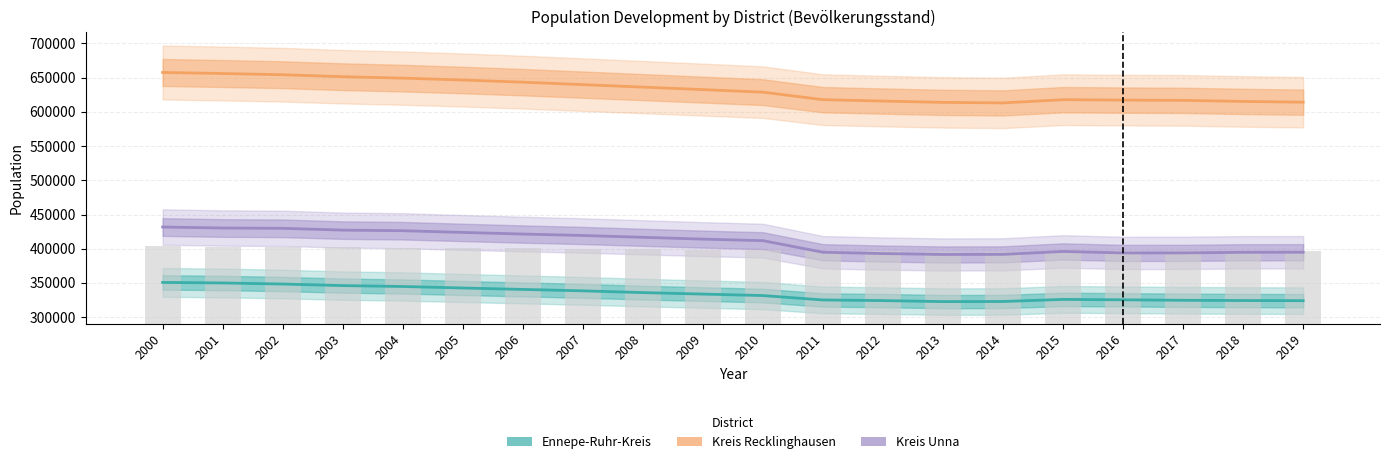

What is the sum of the Kreis Recklinghausen values at 2004 and 2018?

1264571